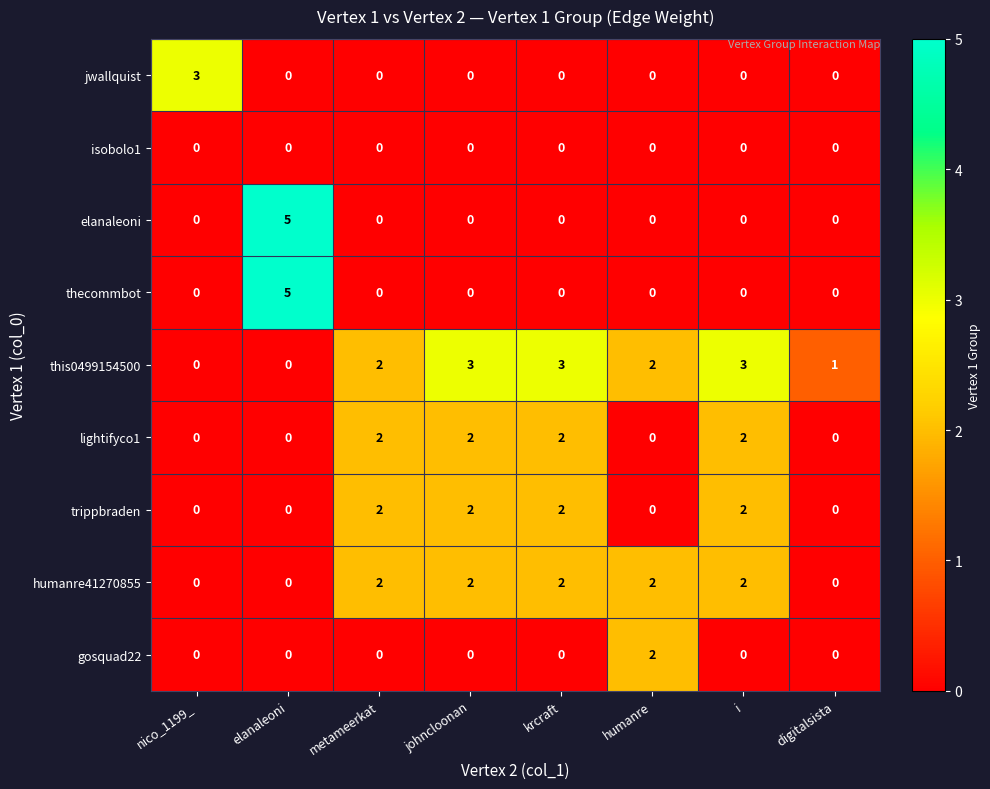

The value of this0499154500 at digitalsista is 1. True or false?

True